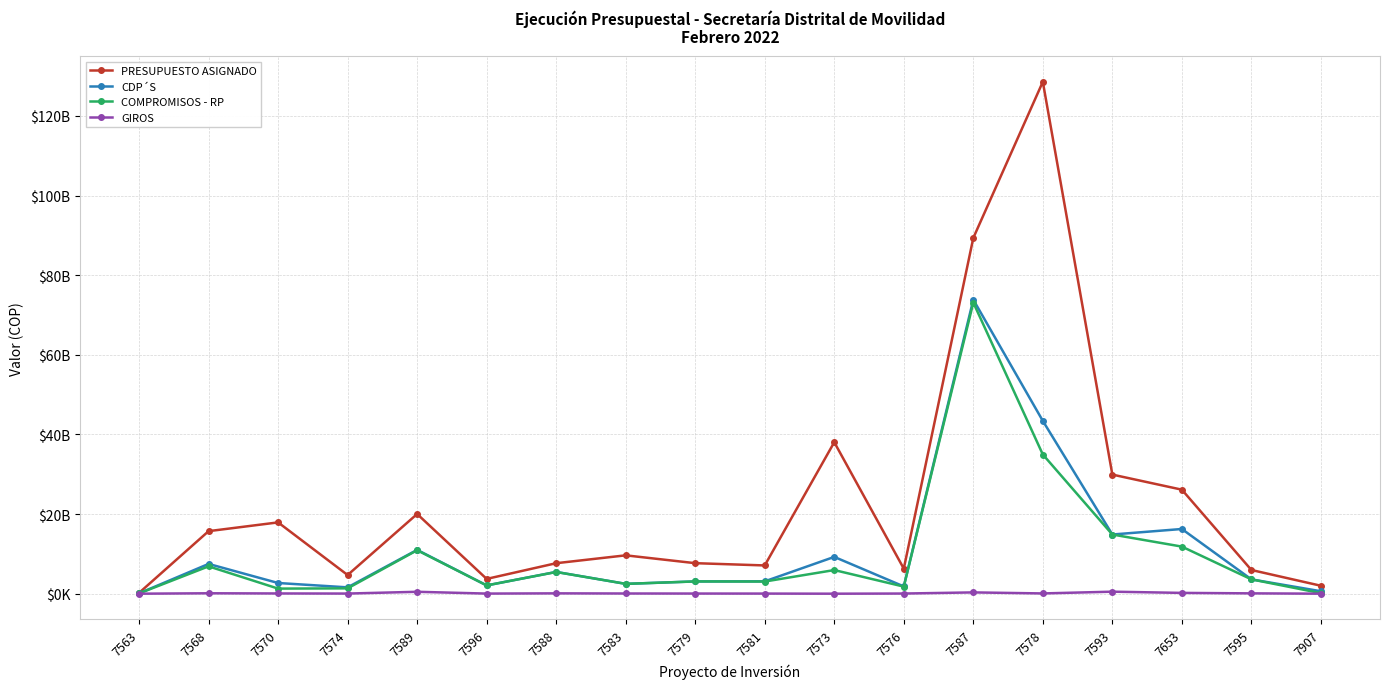

Reading left to right, list all the values displayed in this chart.

PRESUPUESTO ASIGNADO: 198770000	15705499000	17907145000	4687446000	20016618000	3711828000	7656635000	9633499000	7664170000	7095388000	38044031000	6292878000	89342298000	128556055000	29910573000	26121882000	5952044000	1995000000
CDP´S: 88335887	7478549174	2685401999	1590383575	11006291139	2076126417	5467525949	2469705780	3078995800	3099351744	9241282295	1821692168	73840228538	43394304753	14862330983	16248803074	3599777877	613261870
COMPROMISOS - RP: 62315940	6868813316	1278093575	1338172000	10915208472	2076124627	5448211400	2469705780	3078995800	3051355744	5933937523	1780722848	73109342889	34956400053	14862330983	11826620713	3599777877	129962998
GIROS: 0	104326183	58530163	33196765	476700689	28212726	85384655	49403364	35997534	28062300	0	38925259	323069829	65484207	505053952	200156867	84274751	2597116